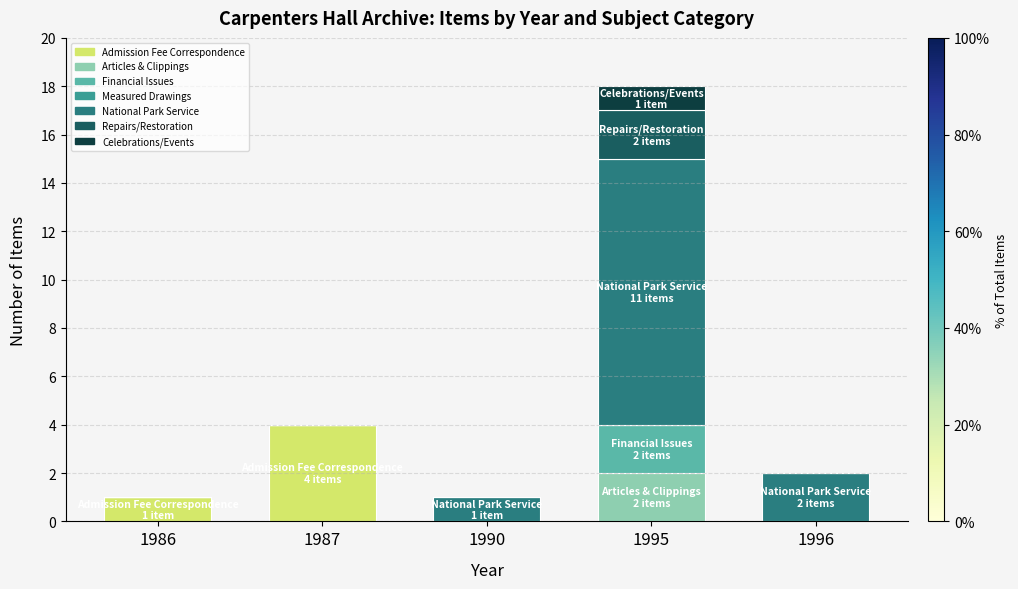

What is the total value across all series at 1990?

1